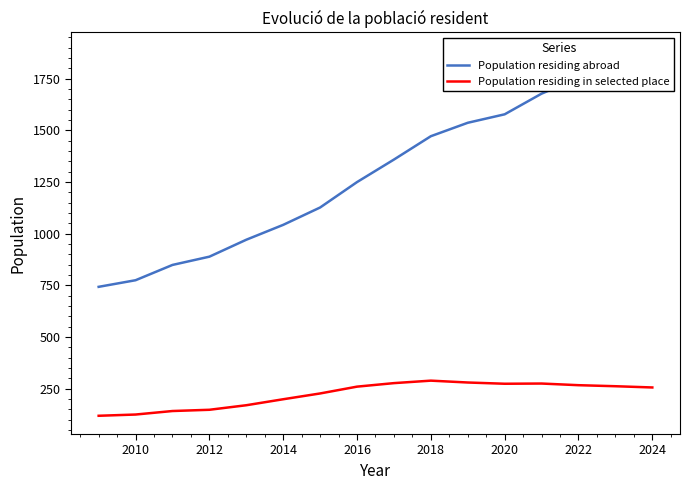

Which series has the widest spread of values?

Population residing abroad